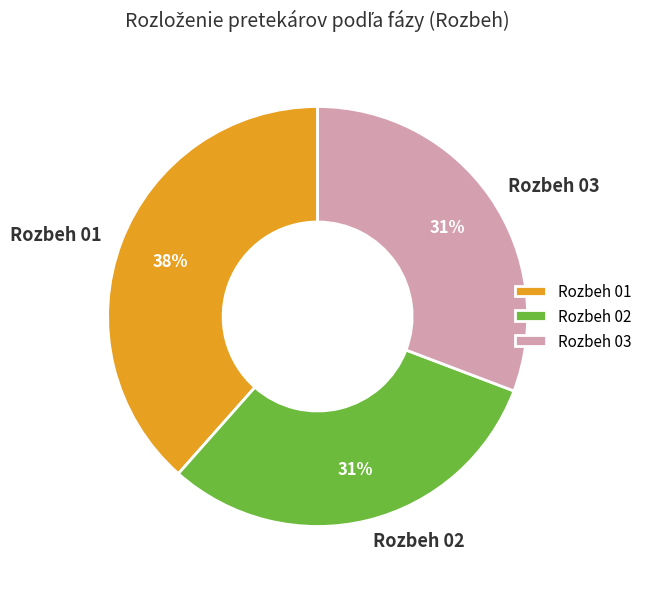

Does Rozbeh 03 account for over 50% of the chart?

No